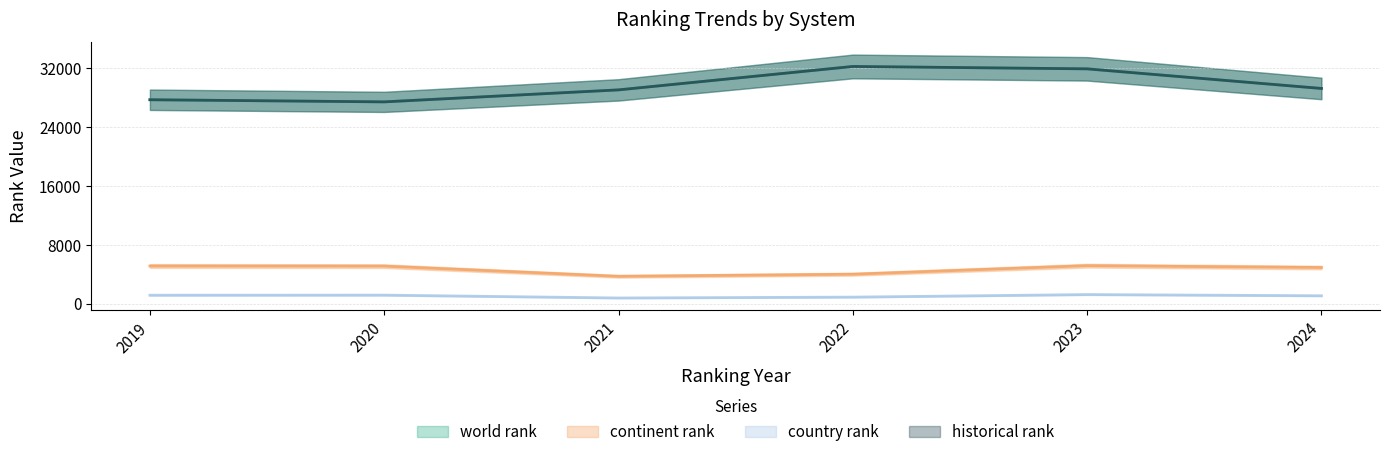

Is it true that world rank equals 33729.0 at UNIRANKS 2023?

True